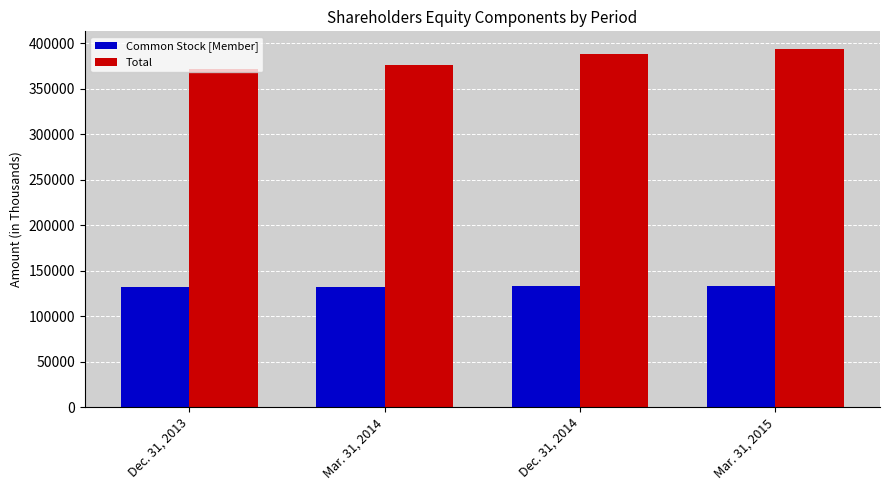

What is the spread (max minus min) of values at Dec. 31, 2013?

239823